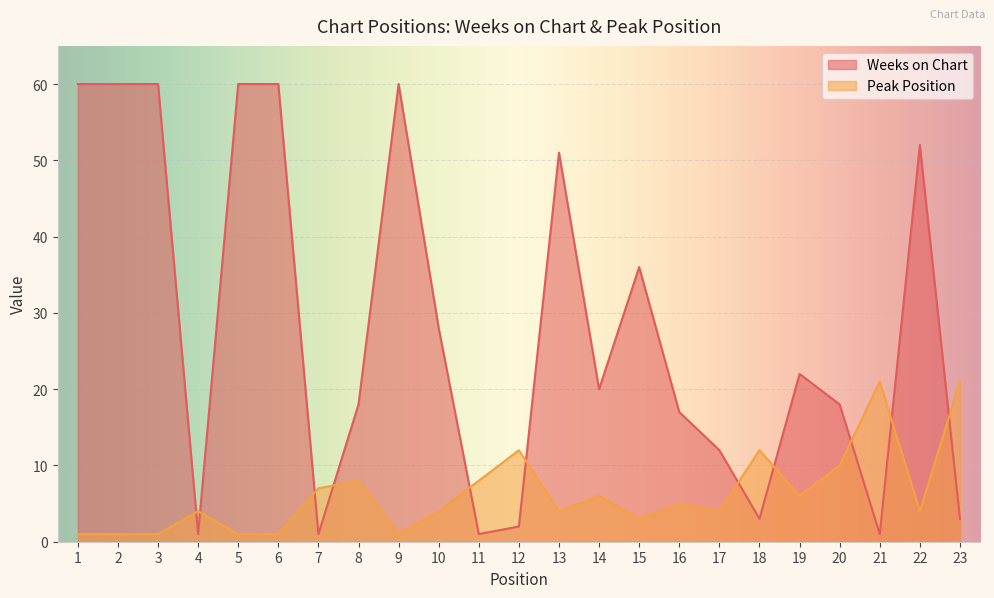

What is the sum of all Peak Position values?

145